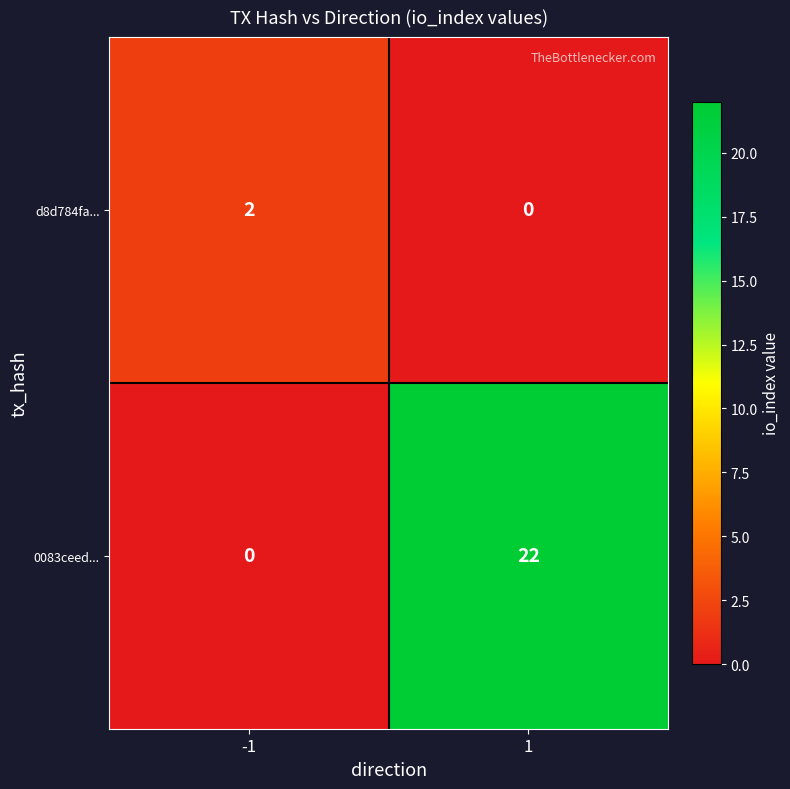

Which series changed the most between -1 and 1?

0083ceed...